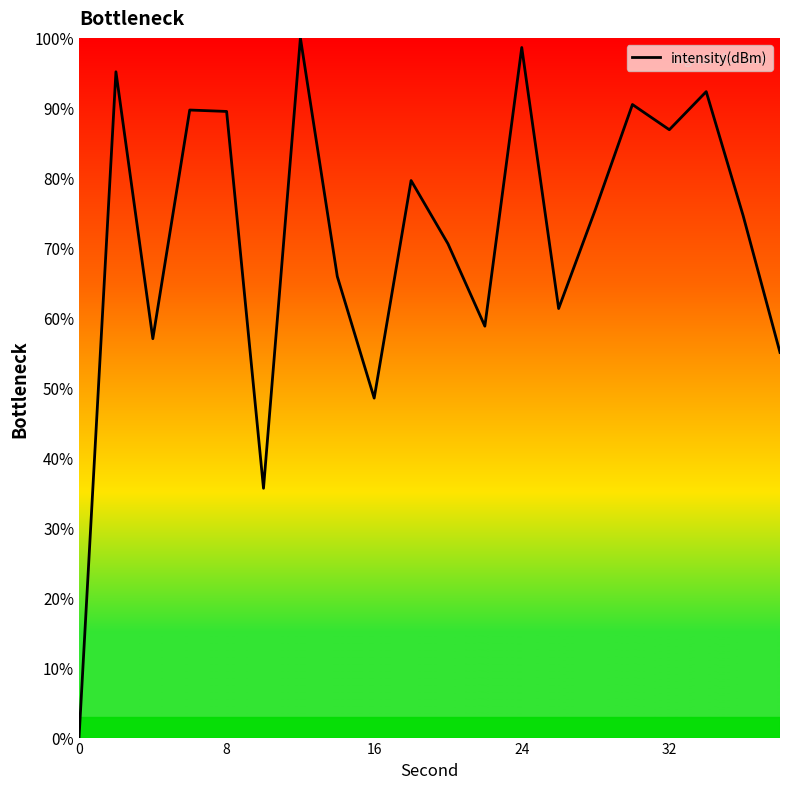

What is the maximum value shown in the chart?

100.0